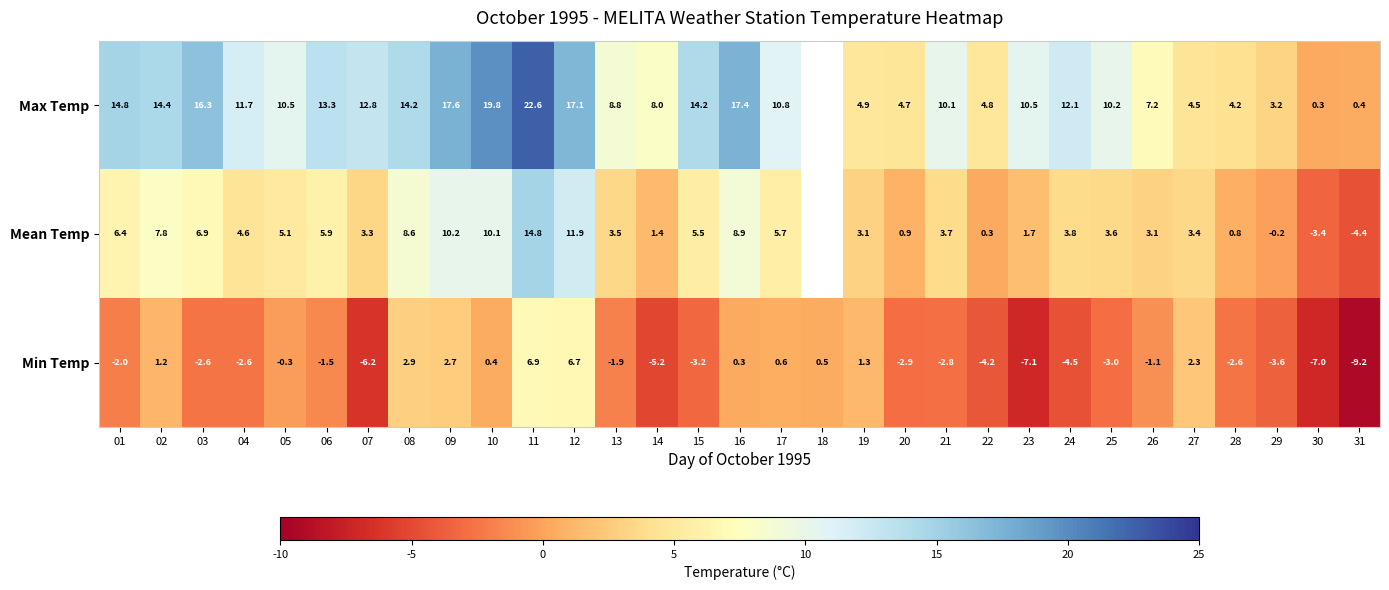

What is the difference between the highest and lowest values at 23?

17.6